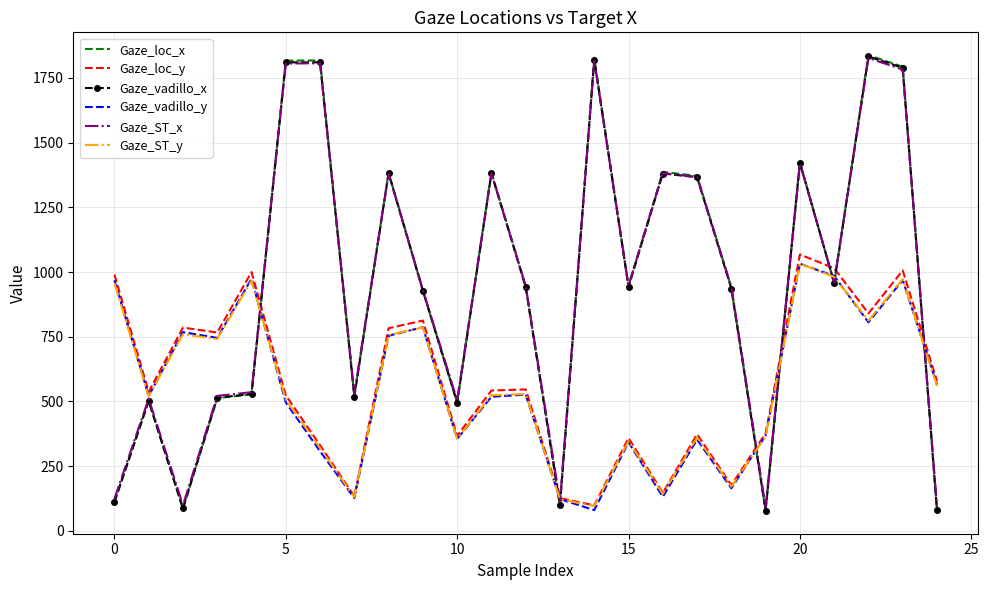

What is the maximum value shown in the chart?

1838.3